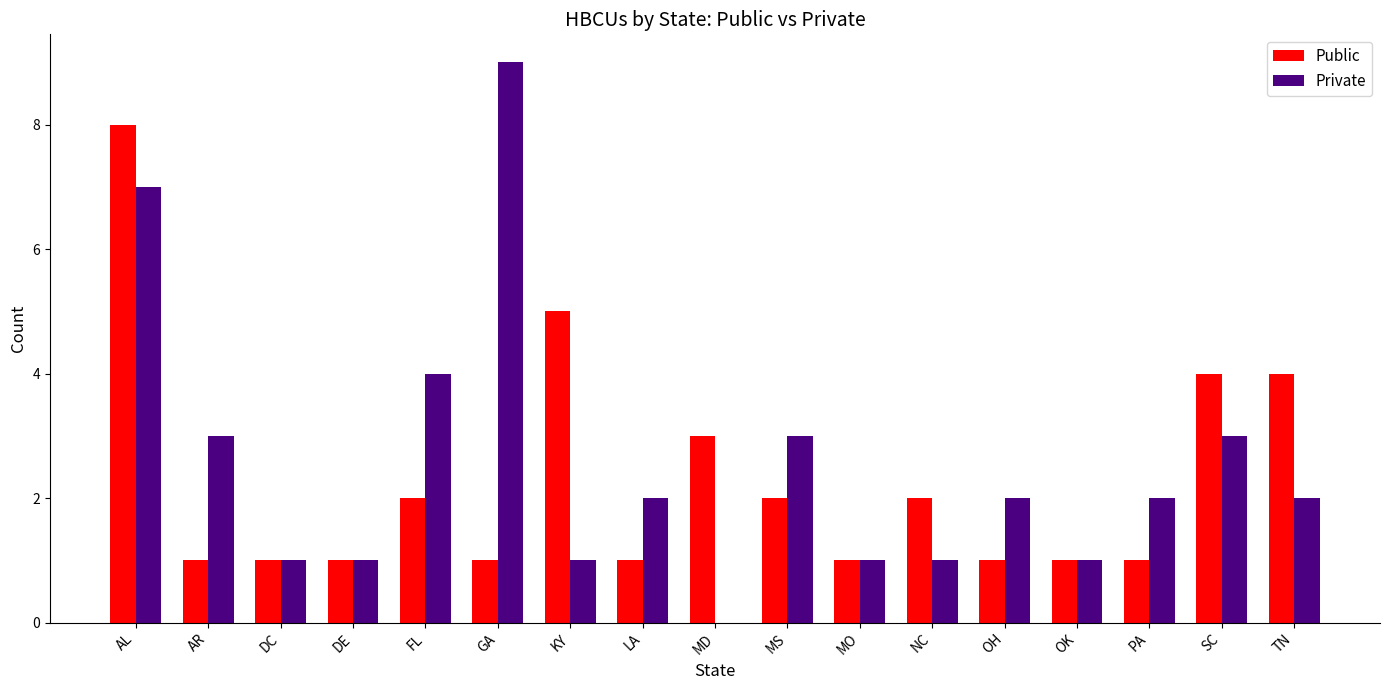

What is the sum of all Public values?

39